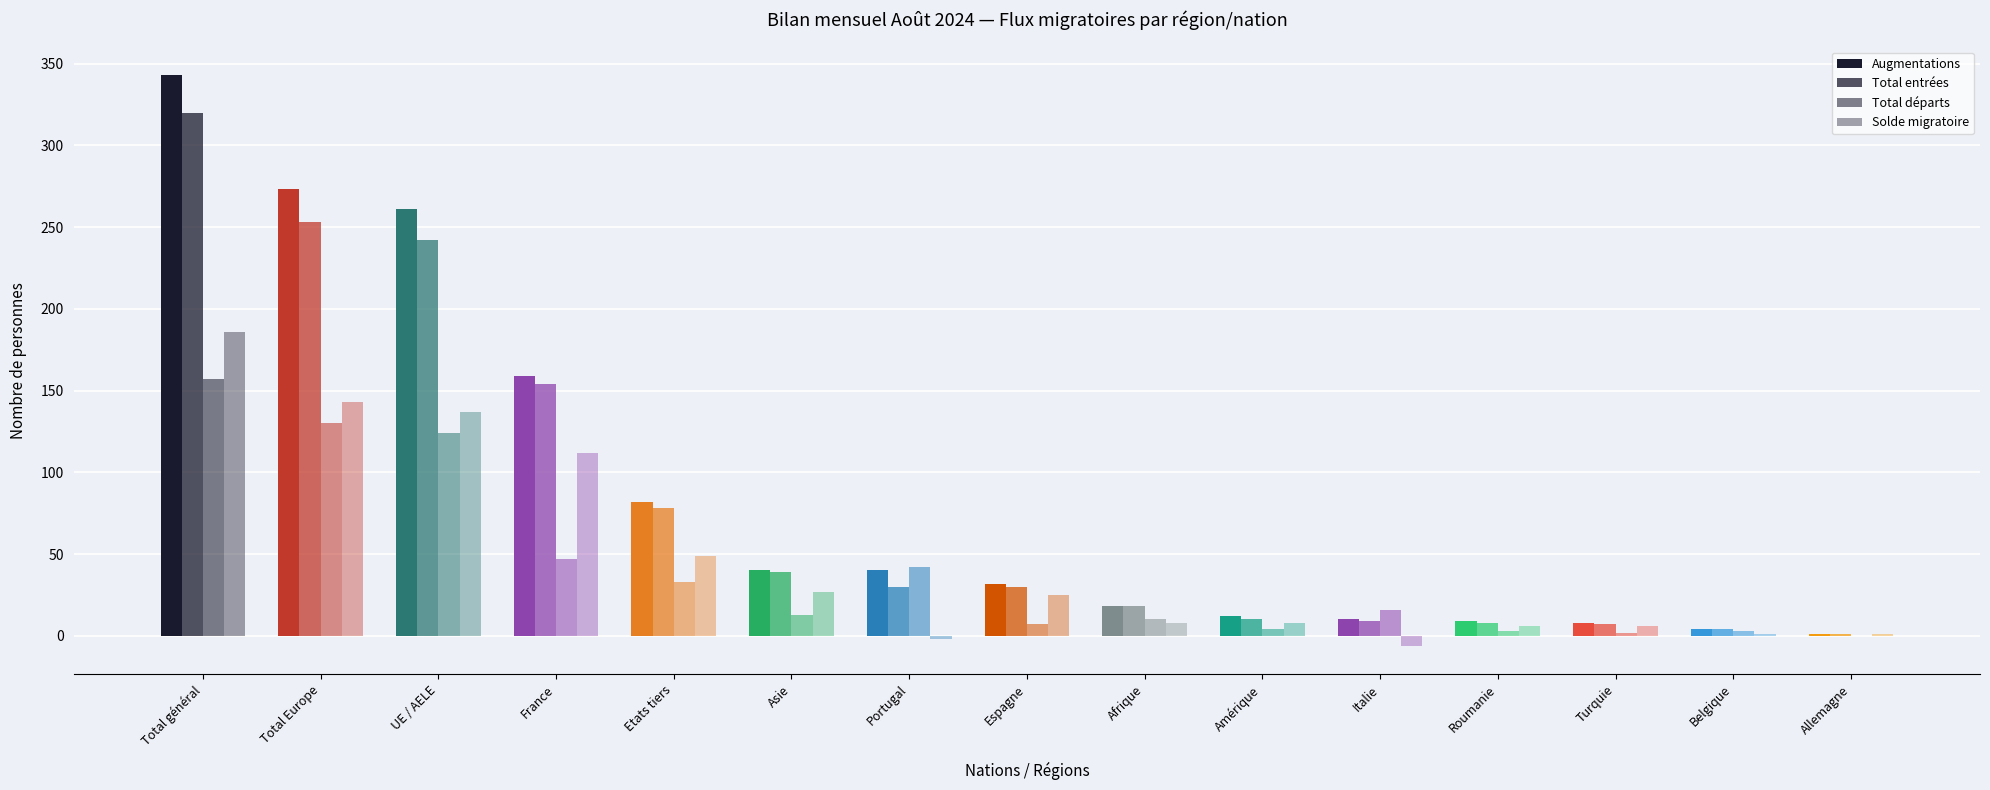

Are the bars grouped side by side (vs. stacked)?

Yes